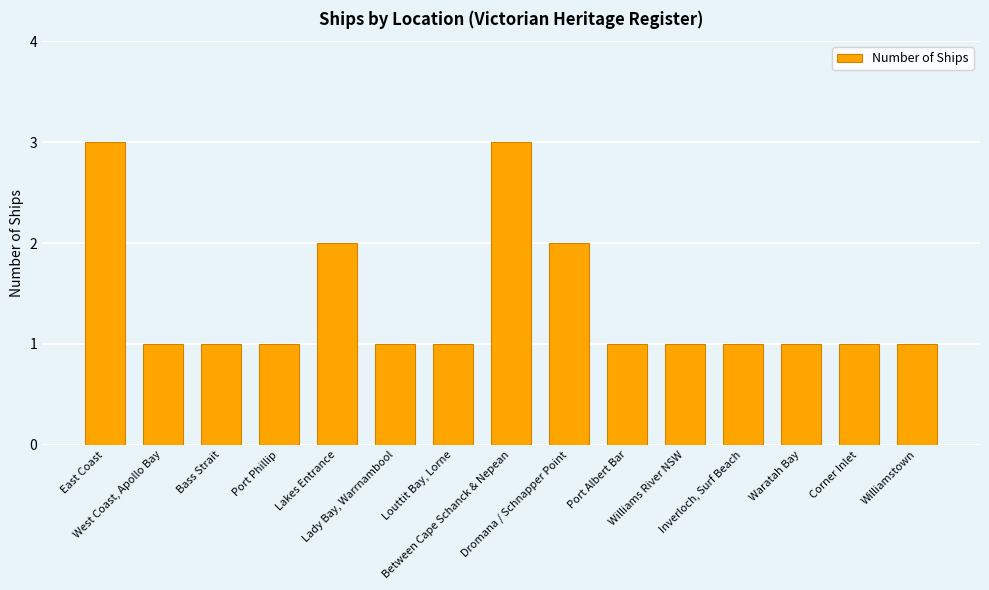

Reading left to right, list all the values displayed in this chart.

3	1	1	1	2	1	1	3	2	1	1	1	1	1	1